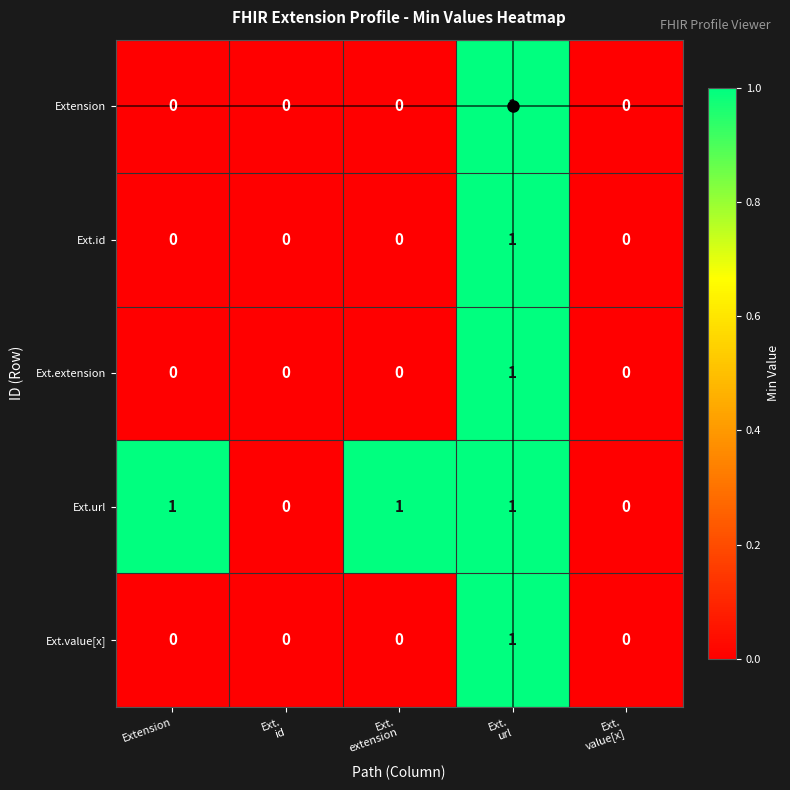

Which series has the largest total across all categories?

Ext.url